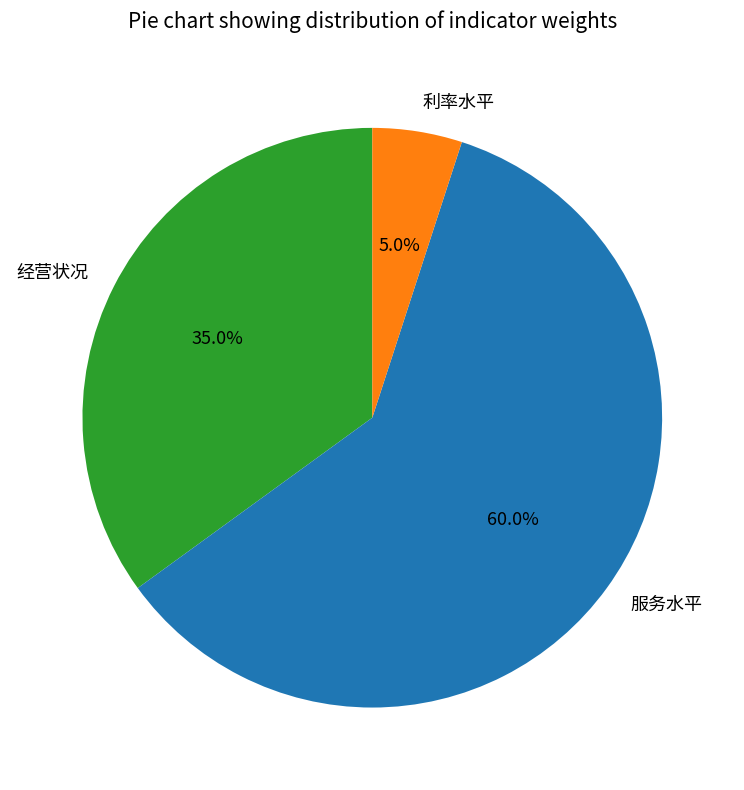

Is the sum of 服务水平 and 利率水平 greater than half?

Yes